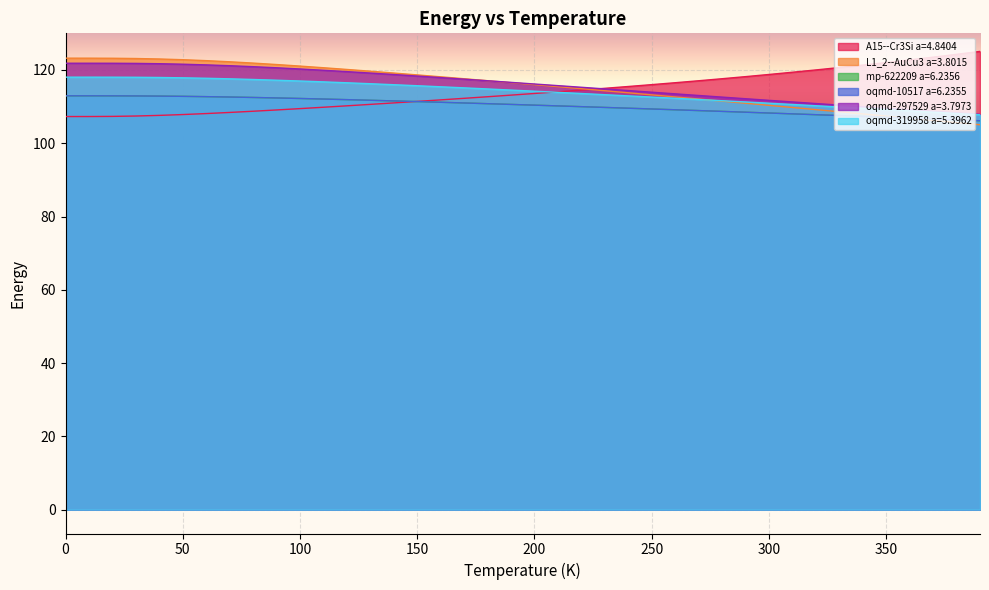

Which series ends up on top after the final intersection of mp-622209 a=6.2356 and A15--Cr3Si a=4.8404?

A15--Cr3Si a=4.8404